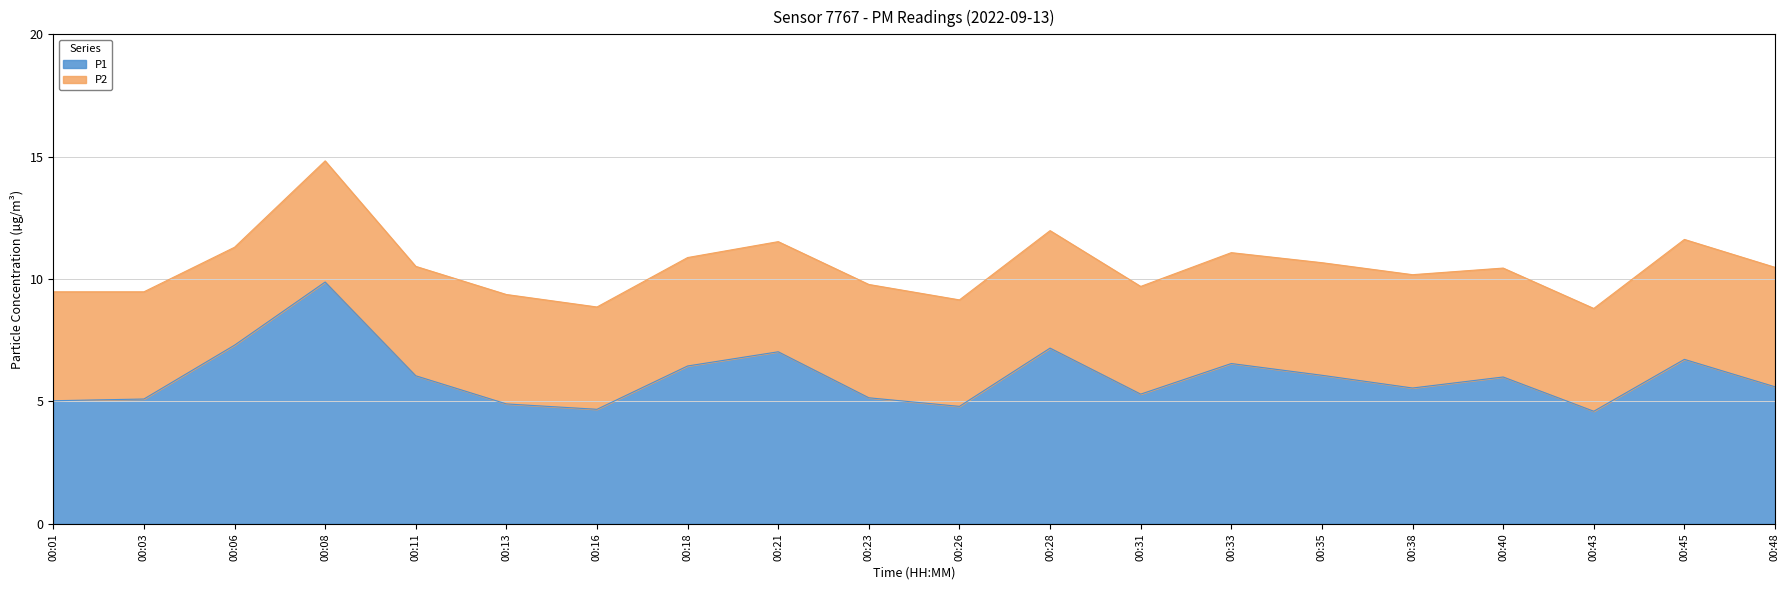

Reading left to right, extract all data points from this chart.

00:01=5.0	00:03=5.1	00:06=7.3	00:08=9.9	00:11=6.0	00:13=4.9	00:16=4.7	00:18=6.5	00:21=7.0	00:23=5.2	00:26=4.8	00:28=7.2	00:31=5.3	00:33=6.5	00:35=6.1	00:38=5.5	00:40=6.0	00:43=4.6	00:45=6.7	00:48=5.6